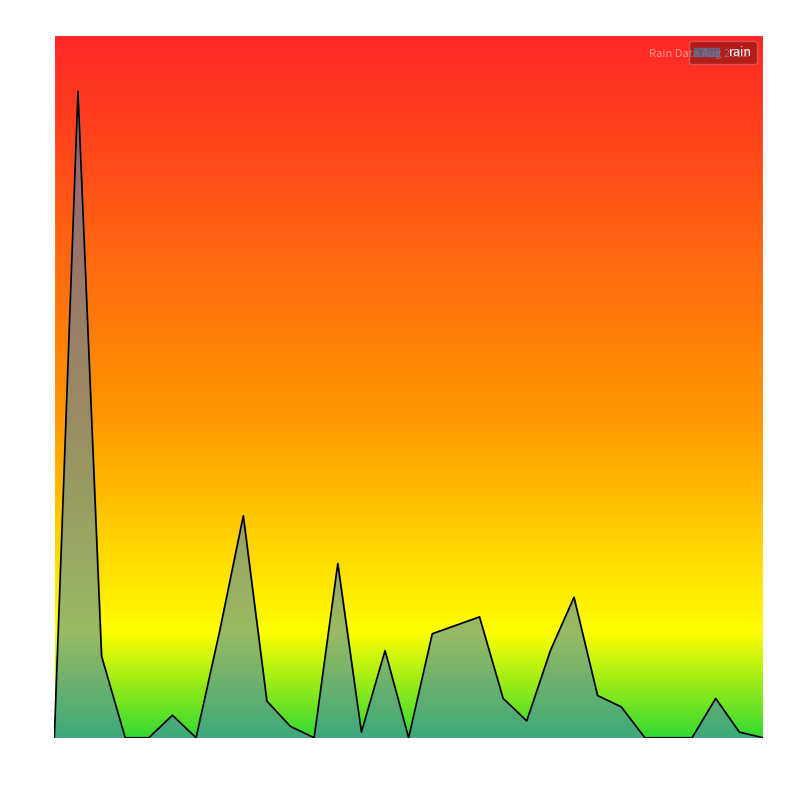

What is the difference between the maximum and minimum values?

46.0